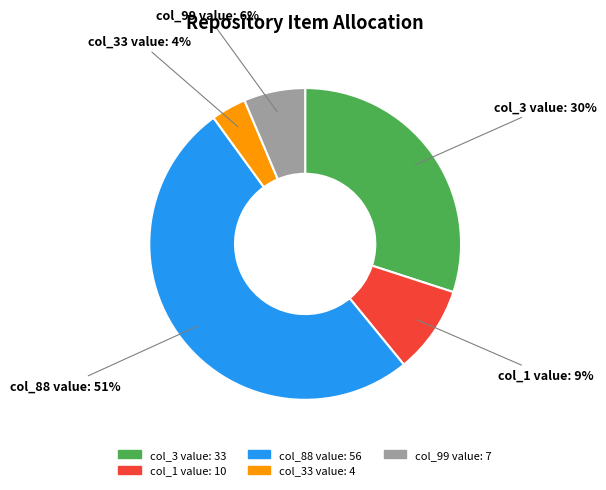

To the nearest percent, what is the average slice percentage?

20%